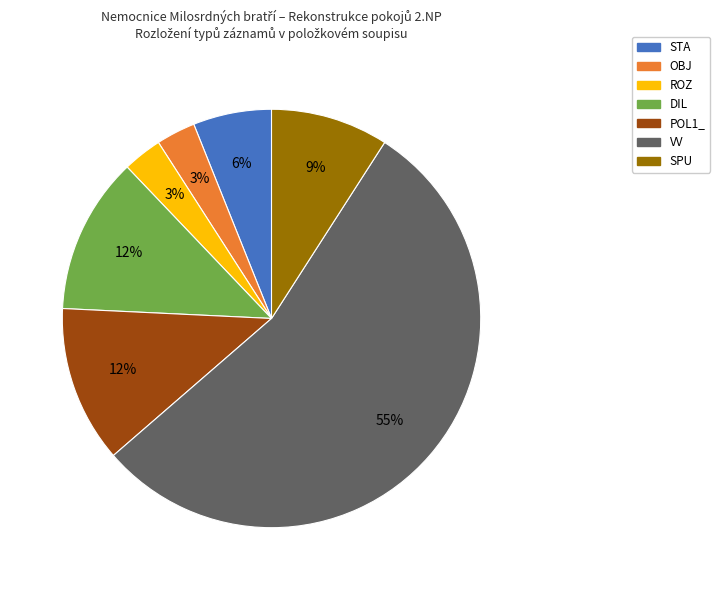

Is ROZ the majority of the pie?

No